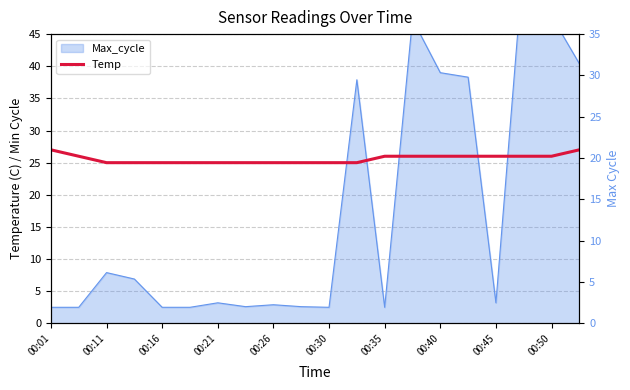

What is the difference between the second highest and second lowest values?

2